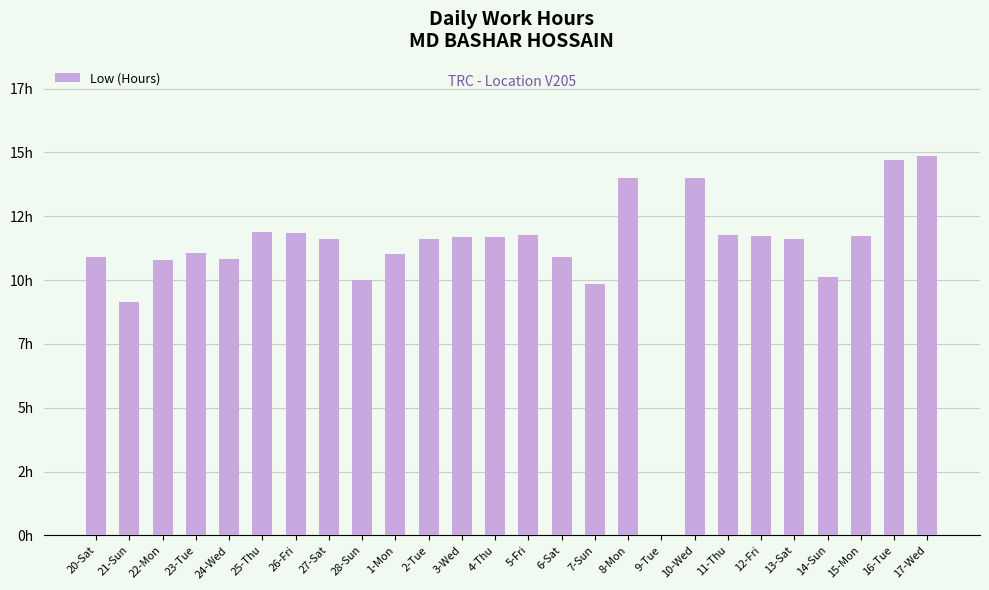

Are the bars horizontal?

No